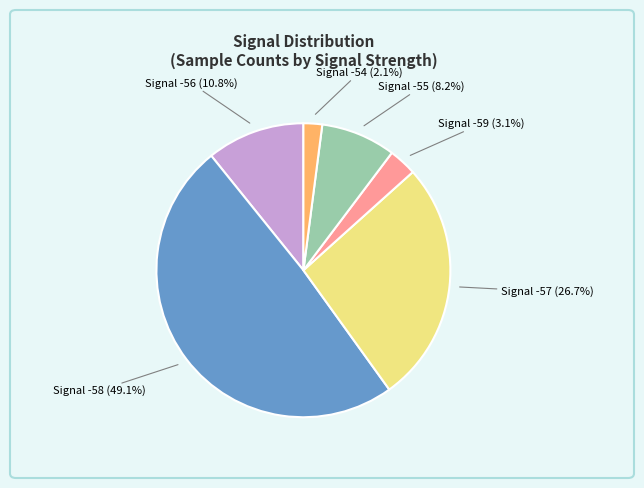

Is there a majority slice in this chart?

No